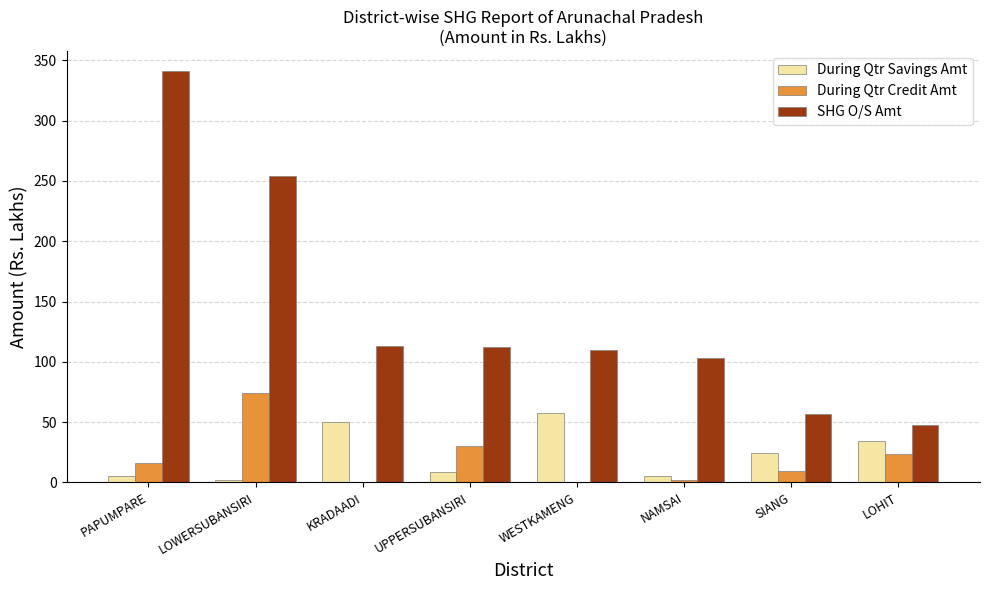

What is the approximate value of During Qtr Savings Amt at LOHIT?

33.9